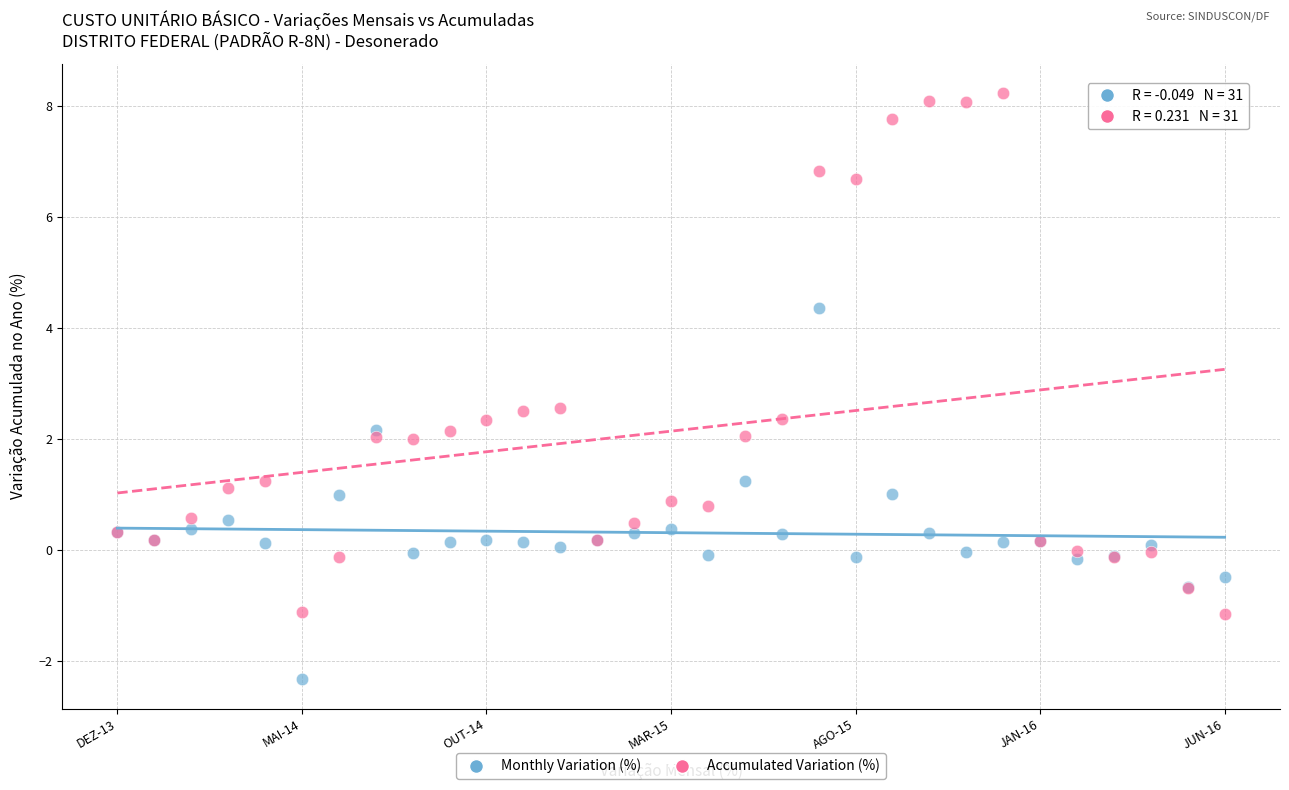

Which series has the largest Y range (max minus min)?

Accumulated Variation (%)